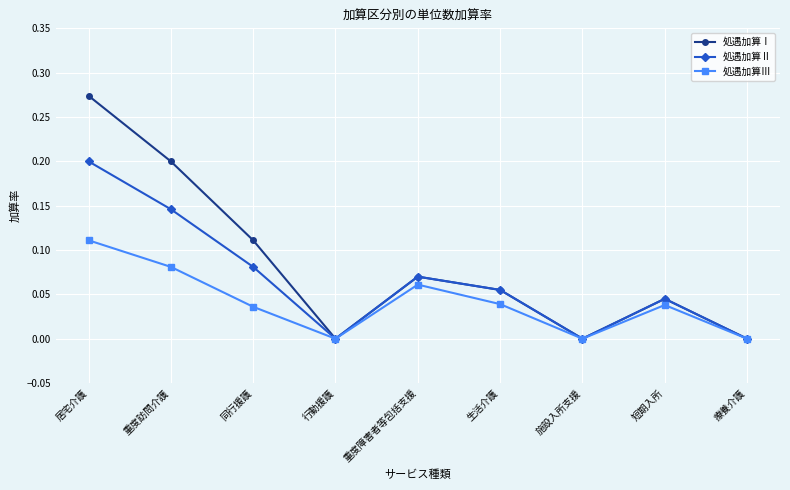

Count the 処遇加算Ⅲ values in the range 0 to 1.

9